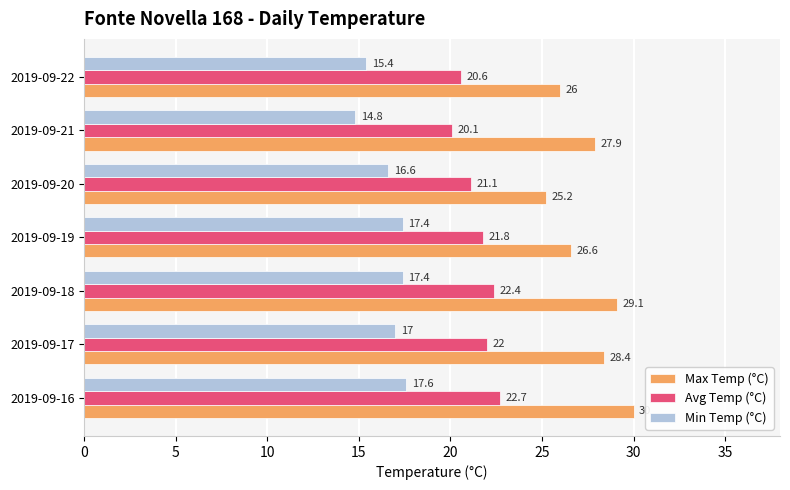

What is the spread (max minus min) of values at 2019-09-17?

11.4